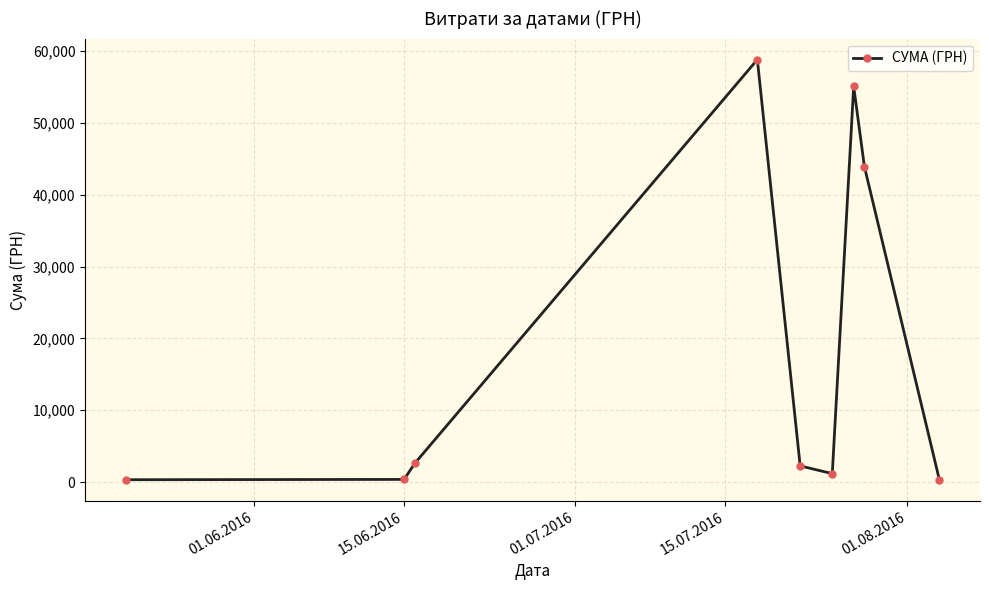

True or false: the data has more than 2 interior local peaks.

False